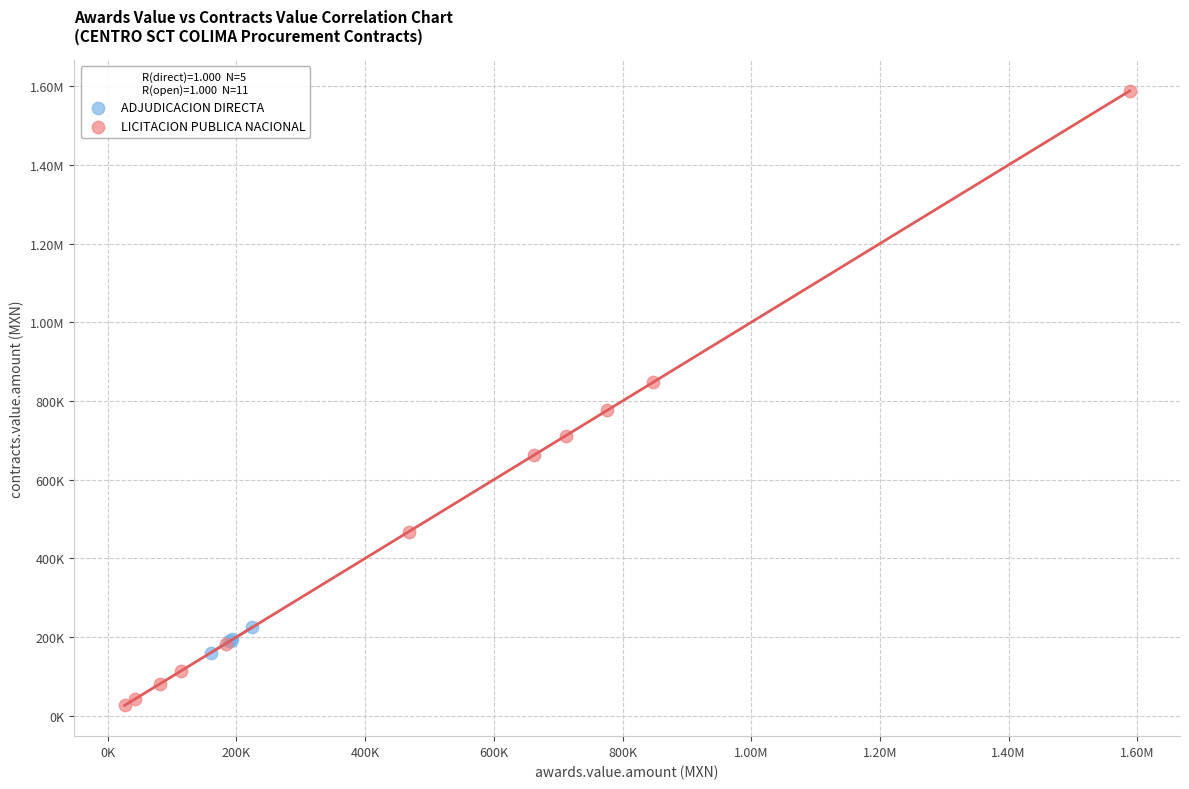

What are all the series names shown in the legend?

ADJUDICACION DIRECTA, LICITACION PUBLICA NACIONAL